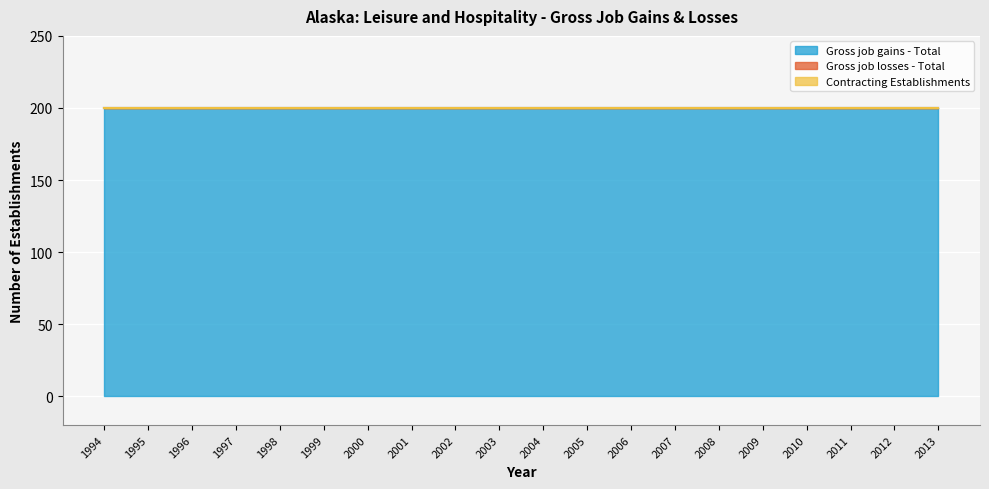

True or false: Gross job gains - Total and Gross job losses - Total intersect in this chart.

False